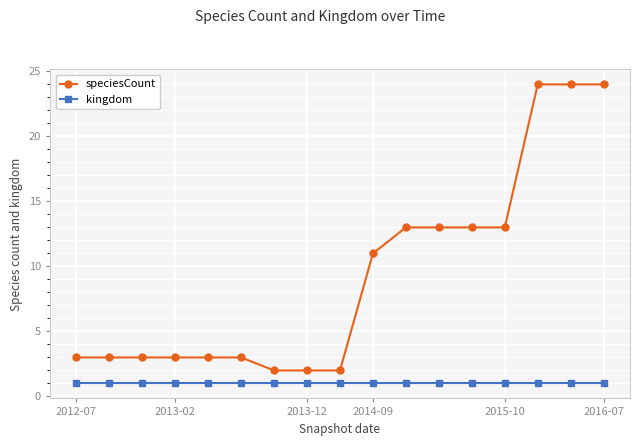

What is the value of the kingdom point at the 8th from the left?

1